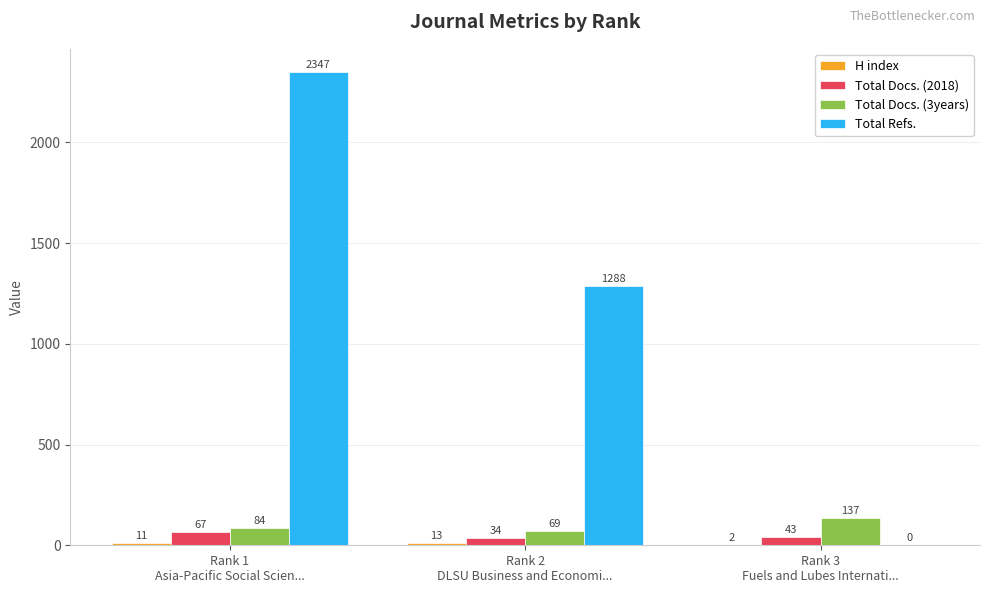

What is the sum of all Total Refs. values?

3635